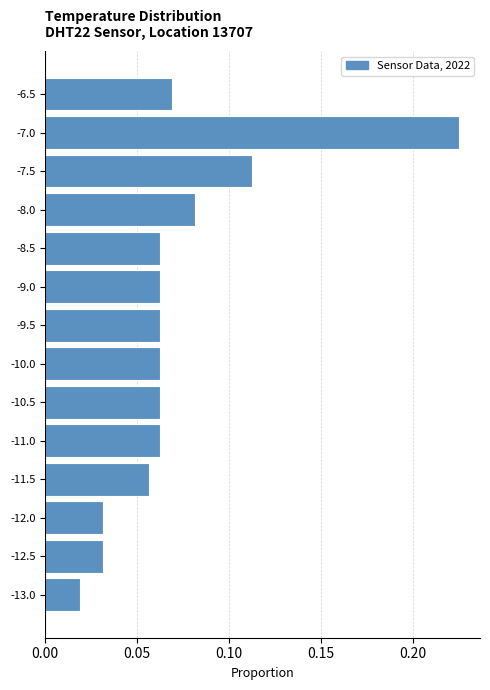

What is the sum of all values?

1.0